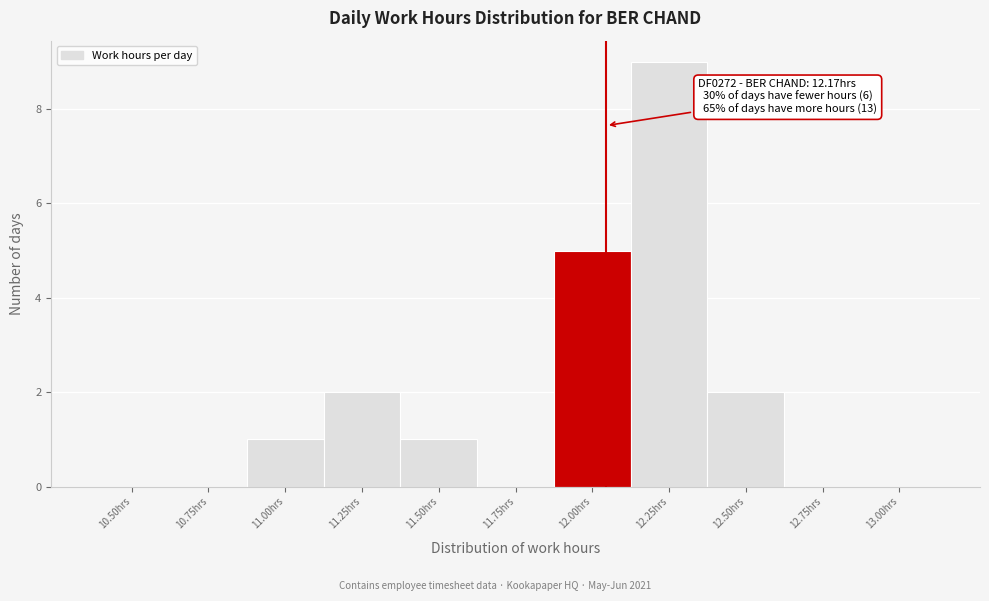

Reading left to right, extract all data points from this chart.

10.50hrs=0	10.75hrs=0	11.00hrs=1	11.25hrs=2	11.50hrs=1	11.75hrs=0	12.00hrs=5	12.25hrs=9	12.50hrs=2	12.75hrs=0	13.00hrs=0